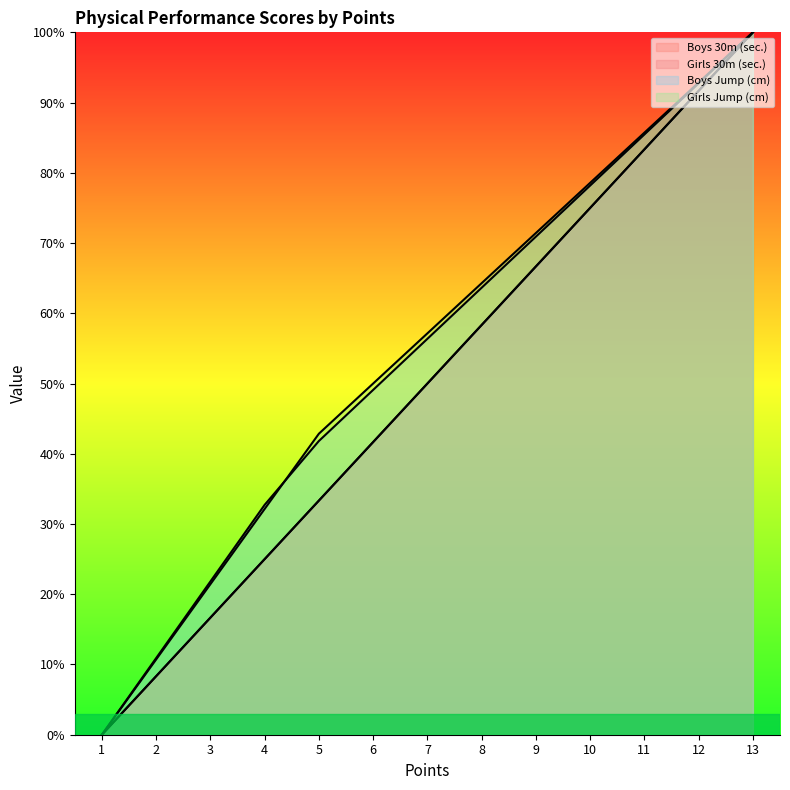

How many distinct data groups are displayed?

4